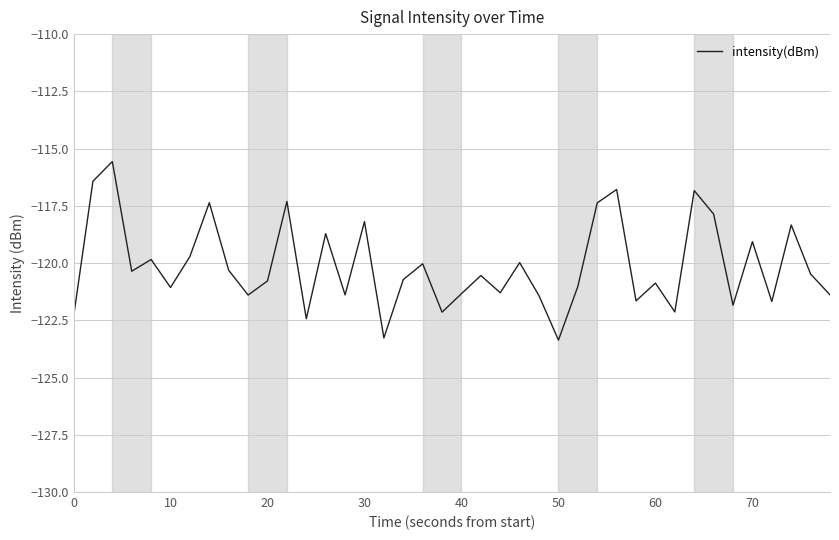

Does the chart have visible grid lines?

Yes